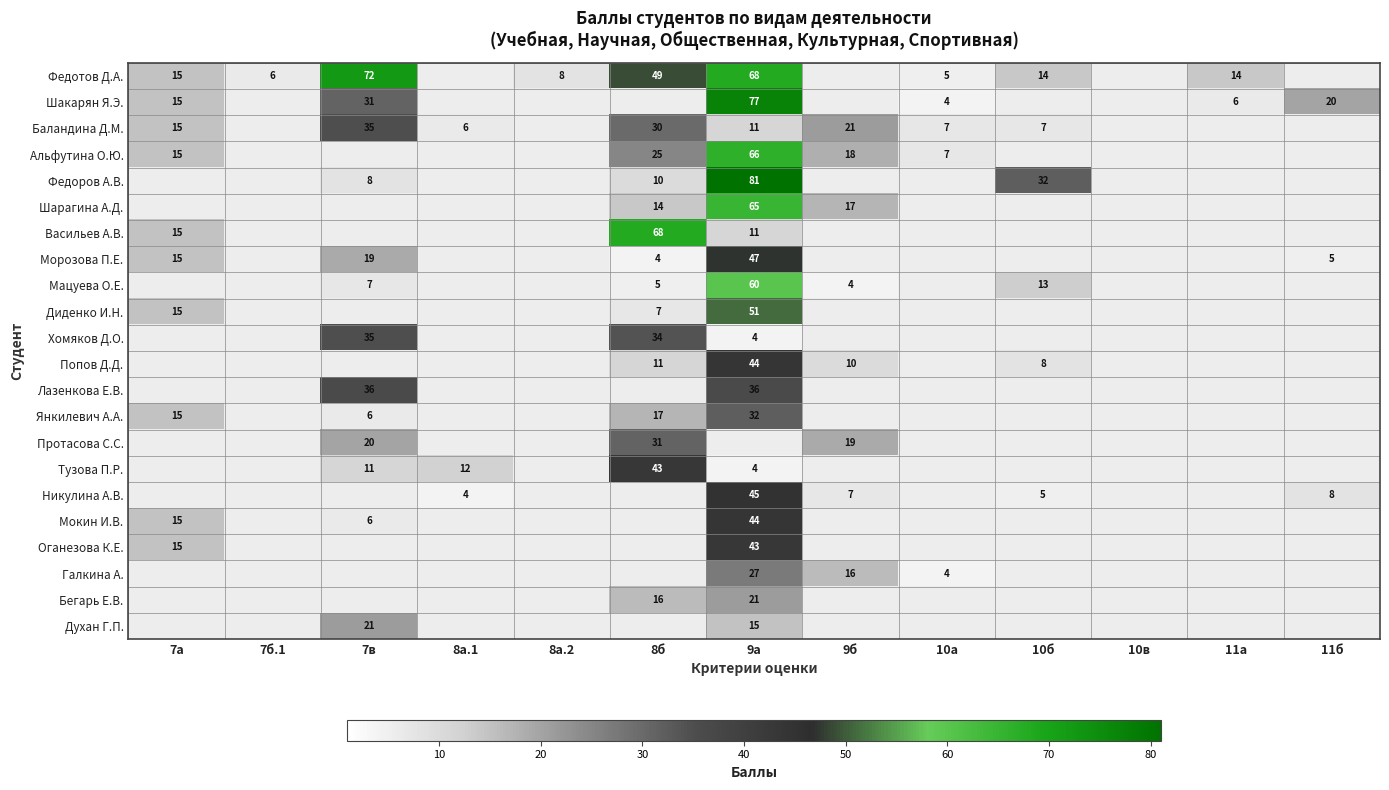

Is it true that Федотов Д.А. equals 6 at 7б.1?

True